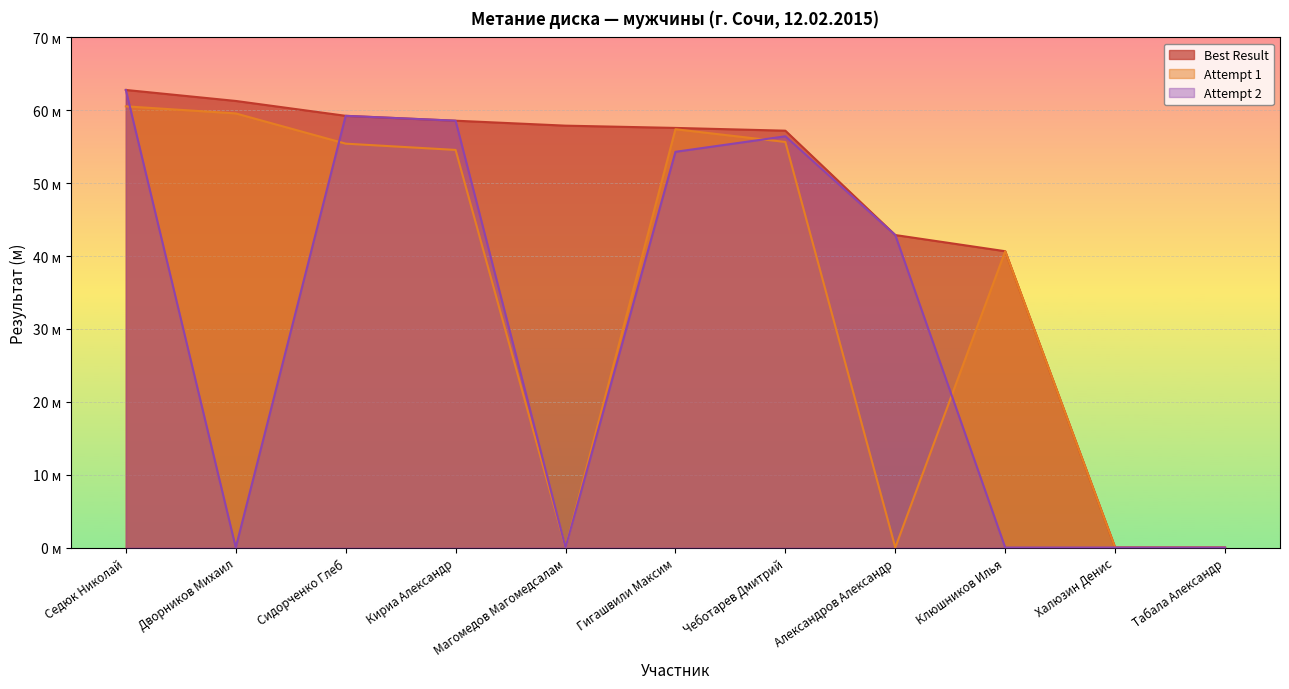

True or false: Best Result has a value of 58.6 at Кириа Александр.

True